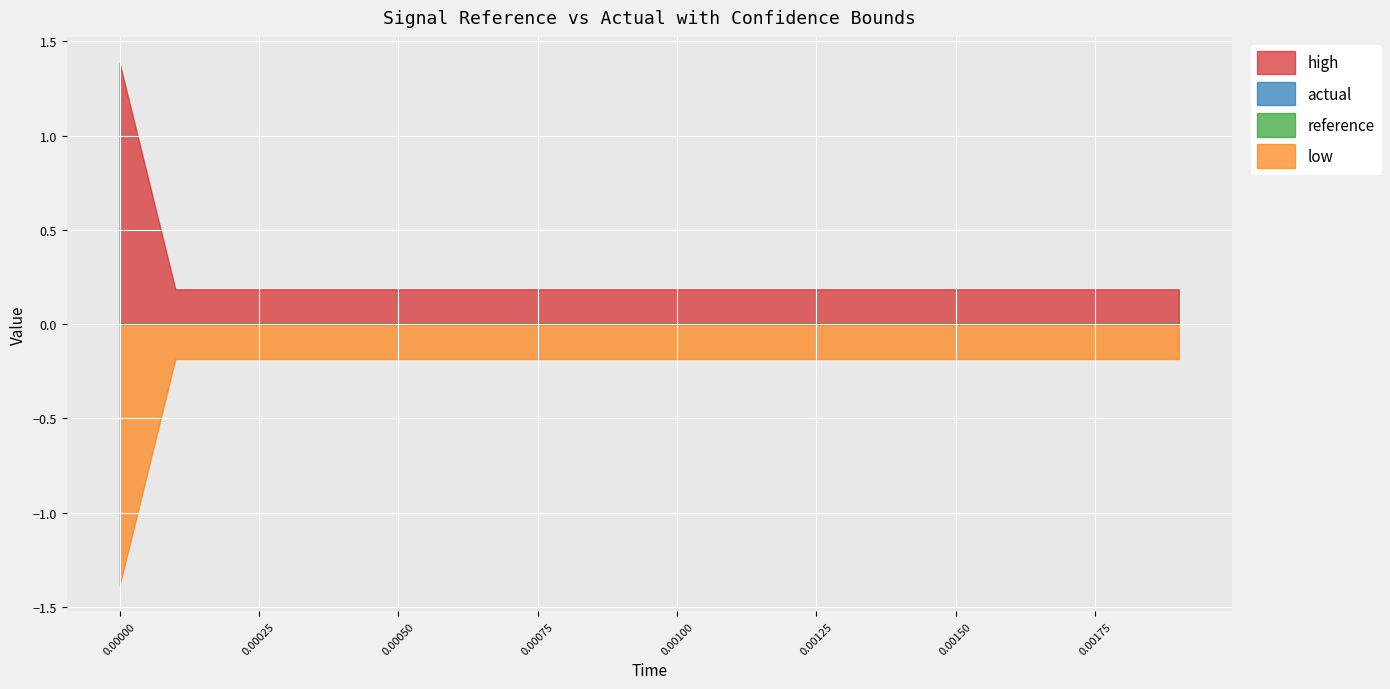

True or false: low has a value of -0.1 at 0.0014.

False